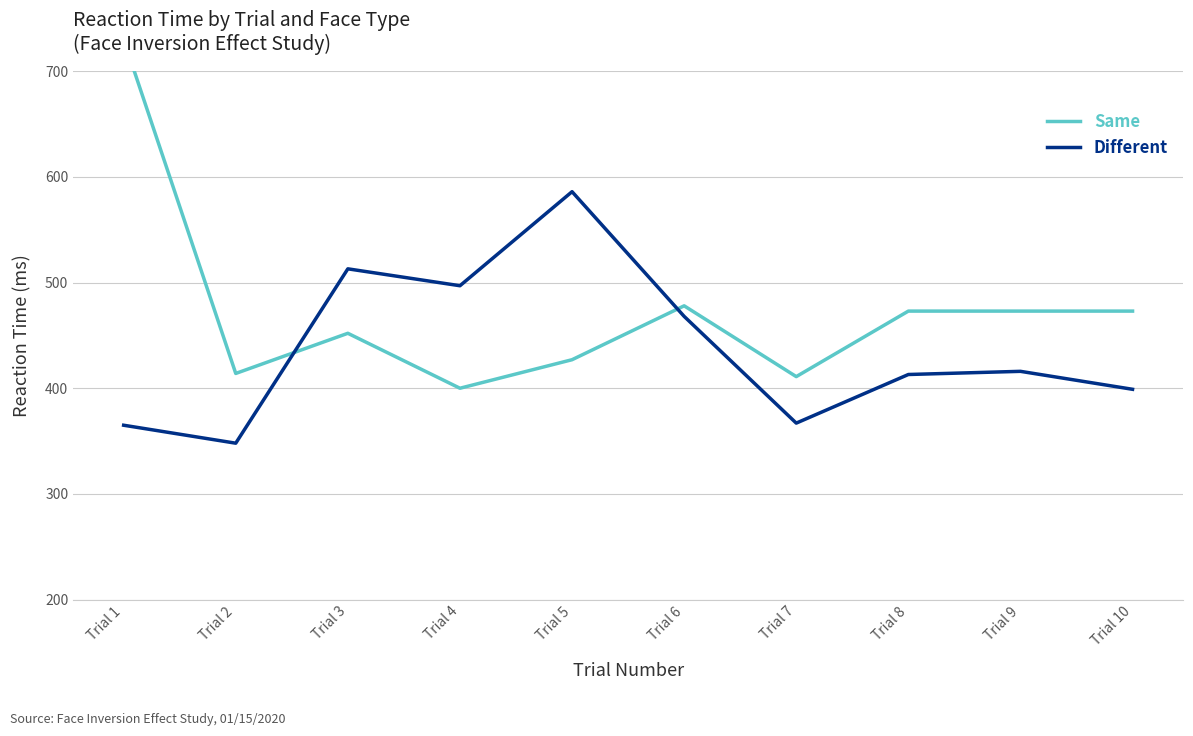

Is it true that Different equals 367 at Trial 7?

True